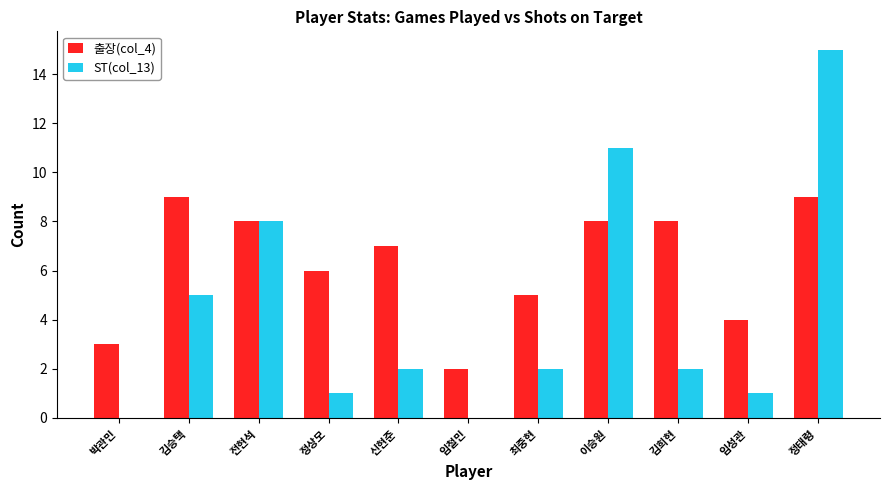

How many groups of bars are there?

11